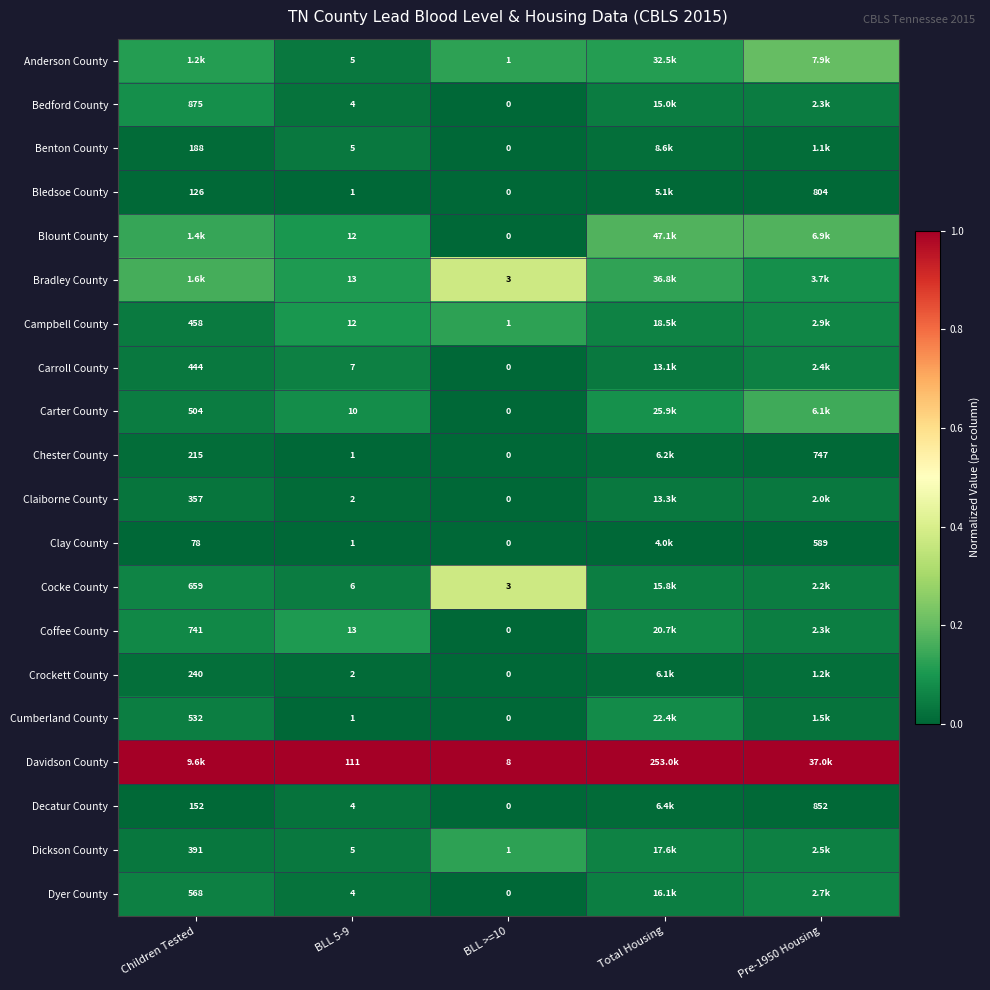

Count the Bradley County values in the range 0 to 1.

5